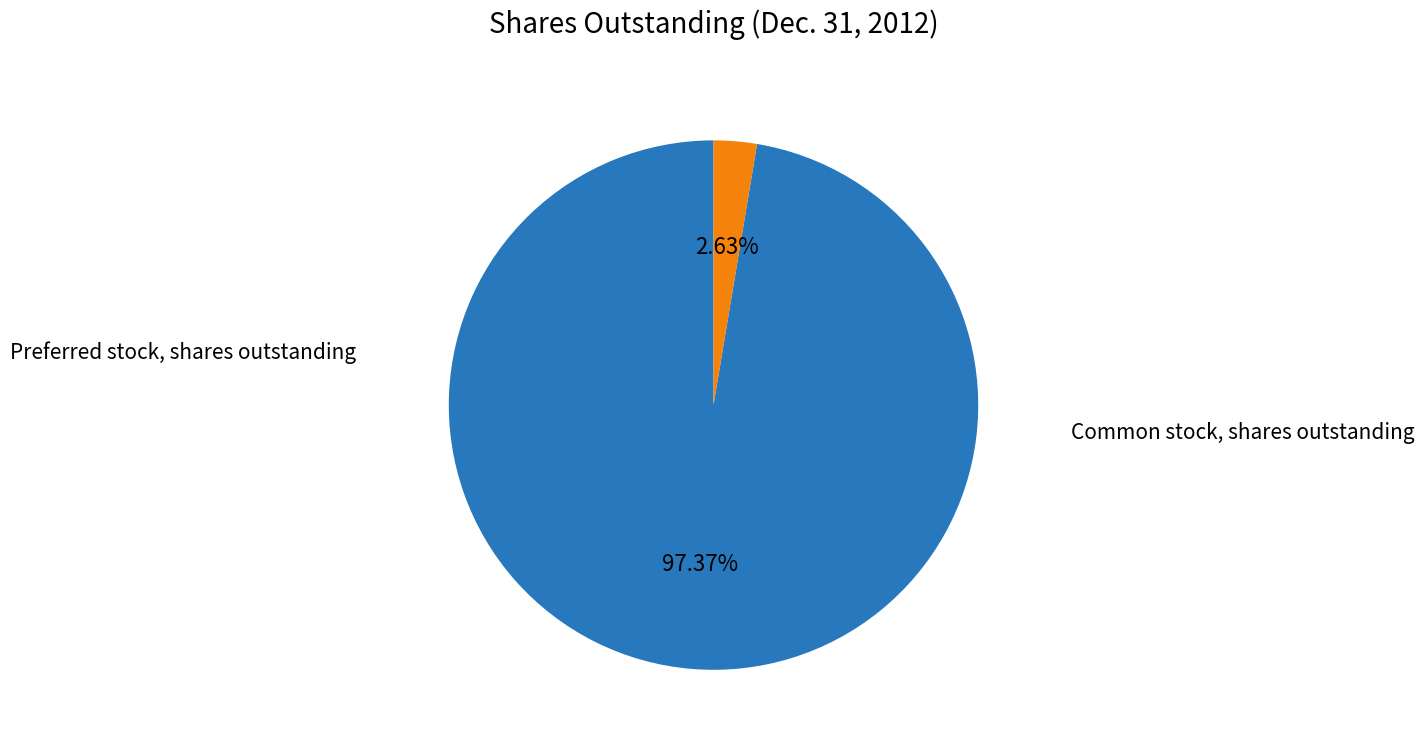

Is there a majority slice in this chart?

Yes